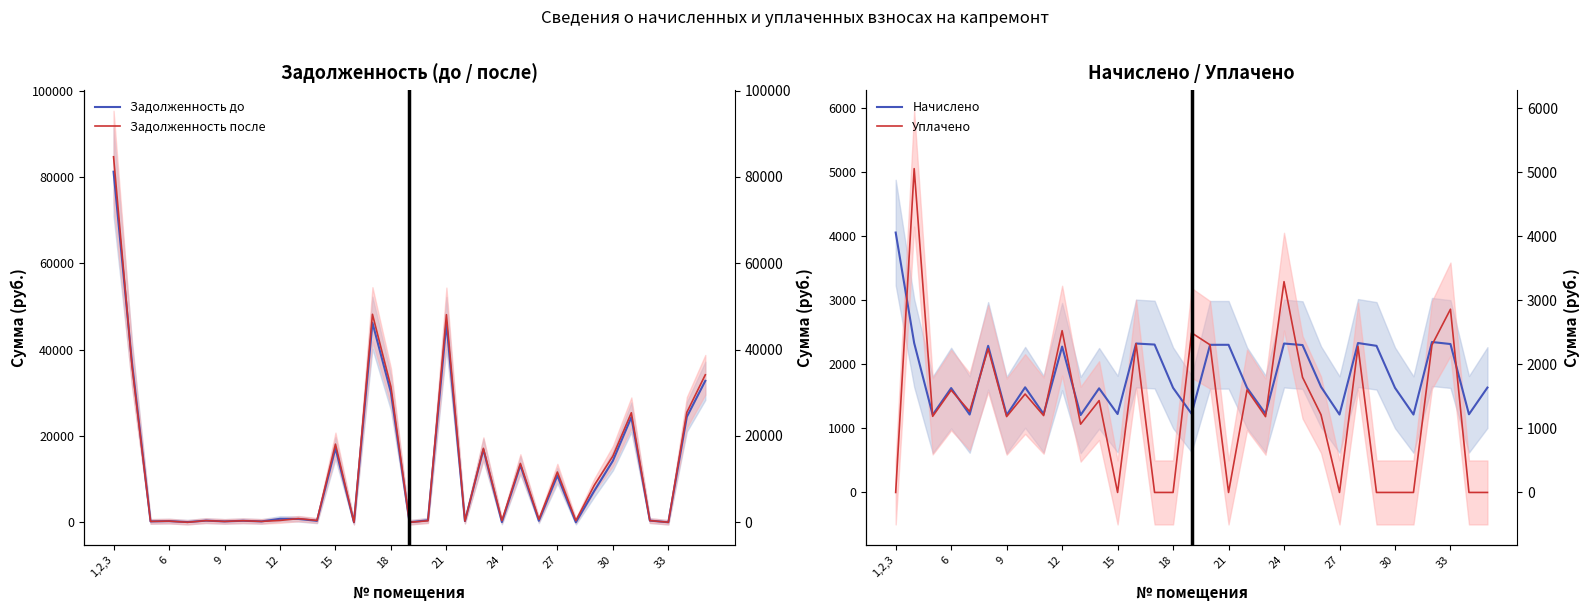

What is the highest value of the Уплачено series?

5060.0